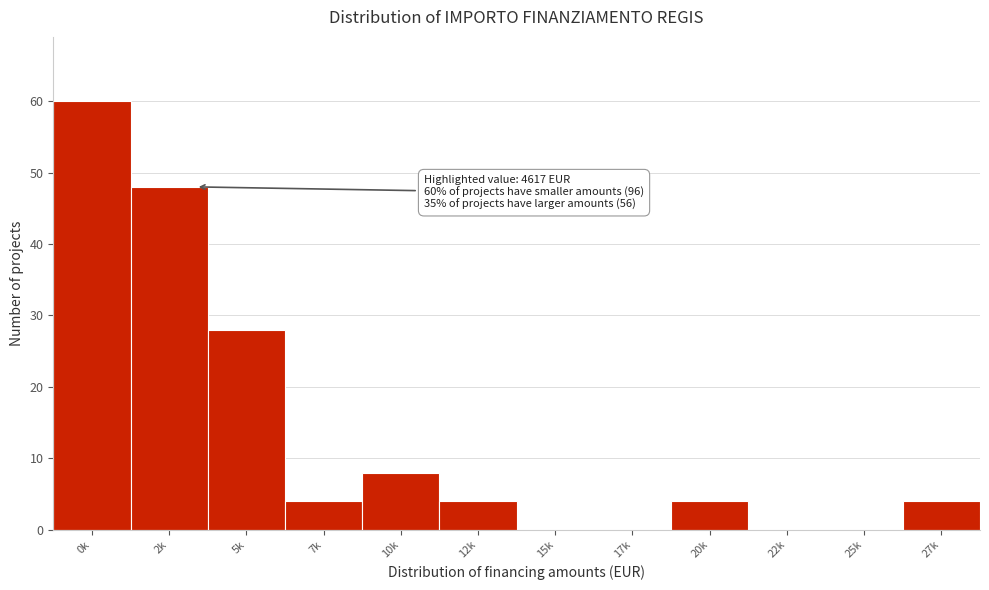

Reading left to right, what are all the values shown in this chart?

0k=60	2k=48	5k=28	7k=4	10k=8	12k=4	15k=0	17k=0	20k=4	22k=0	25k=0	27k=4